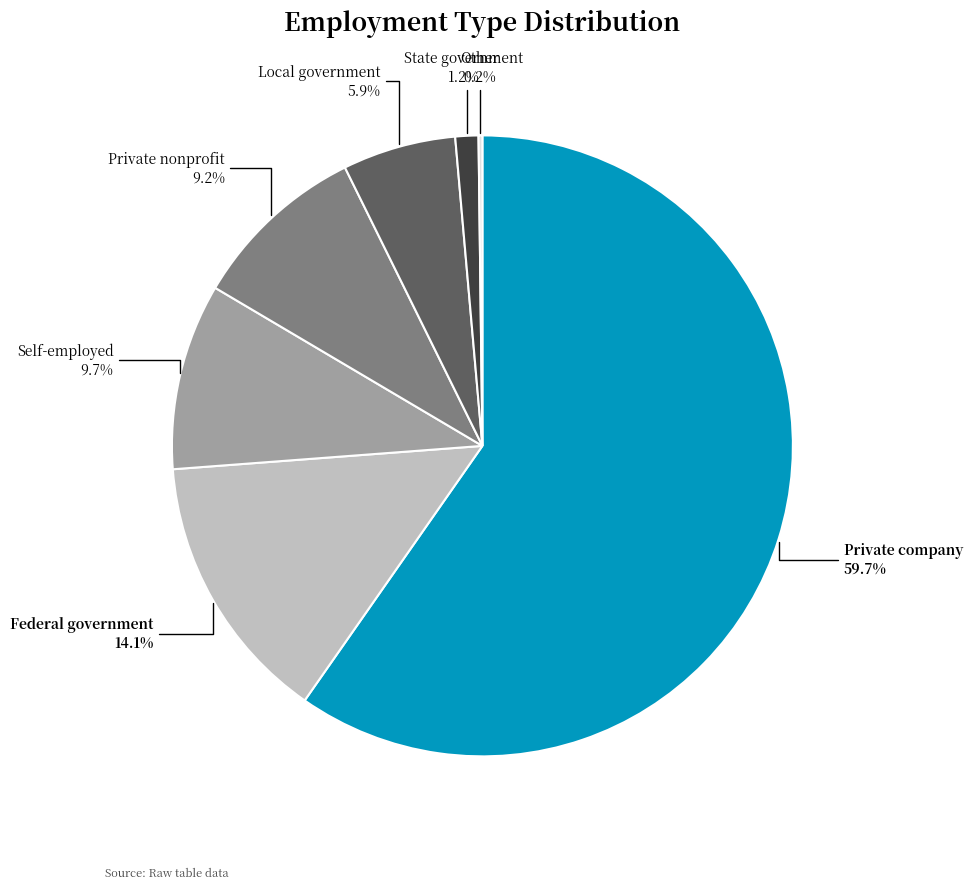

Does Self-employed account for over 50% of the chart?

No